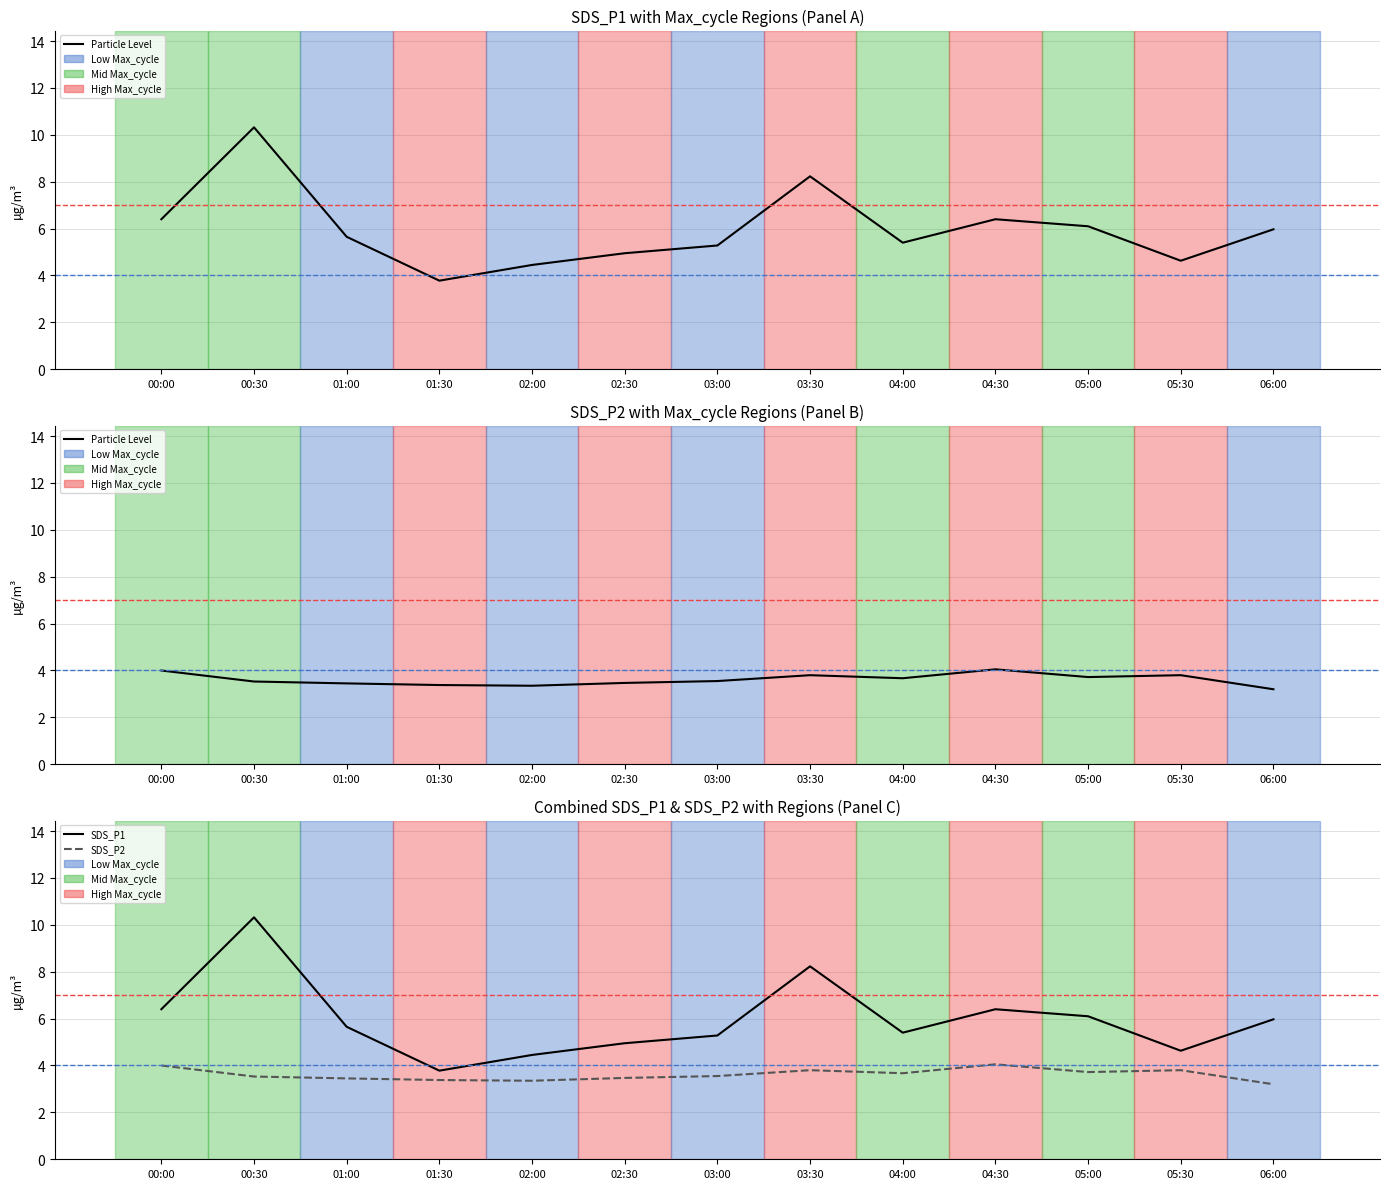

Is this an area chart (filled region under the line)?

No